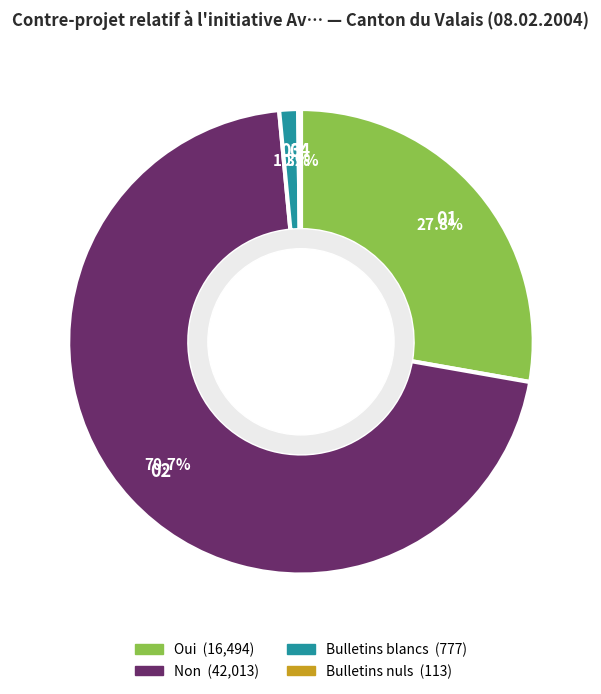

To the nearest percent, what portion does Non represent?

71%